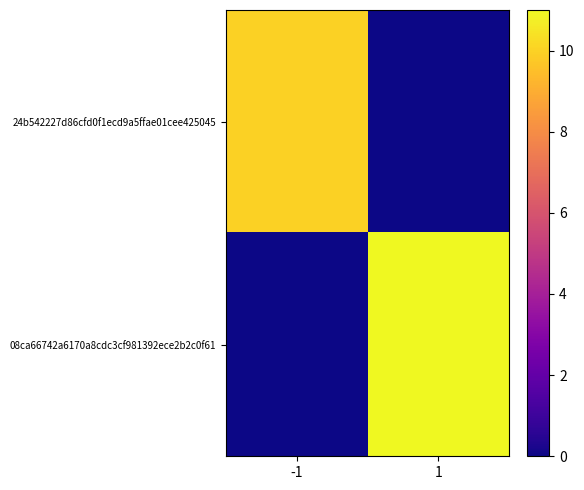

At how many categories does at least one series exceed 3?

2